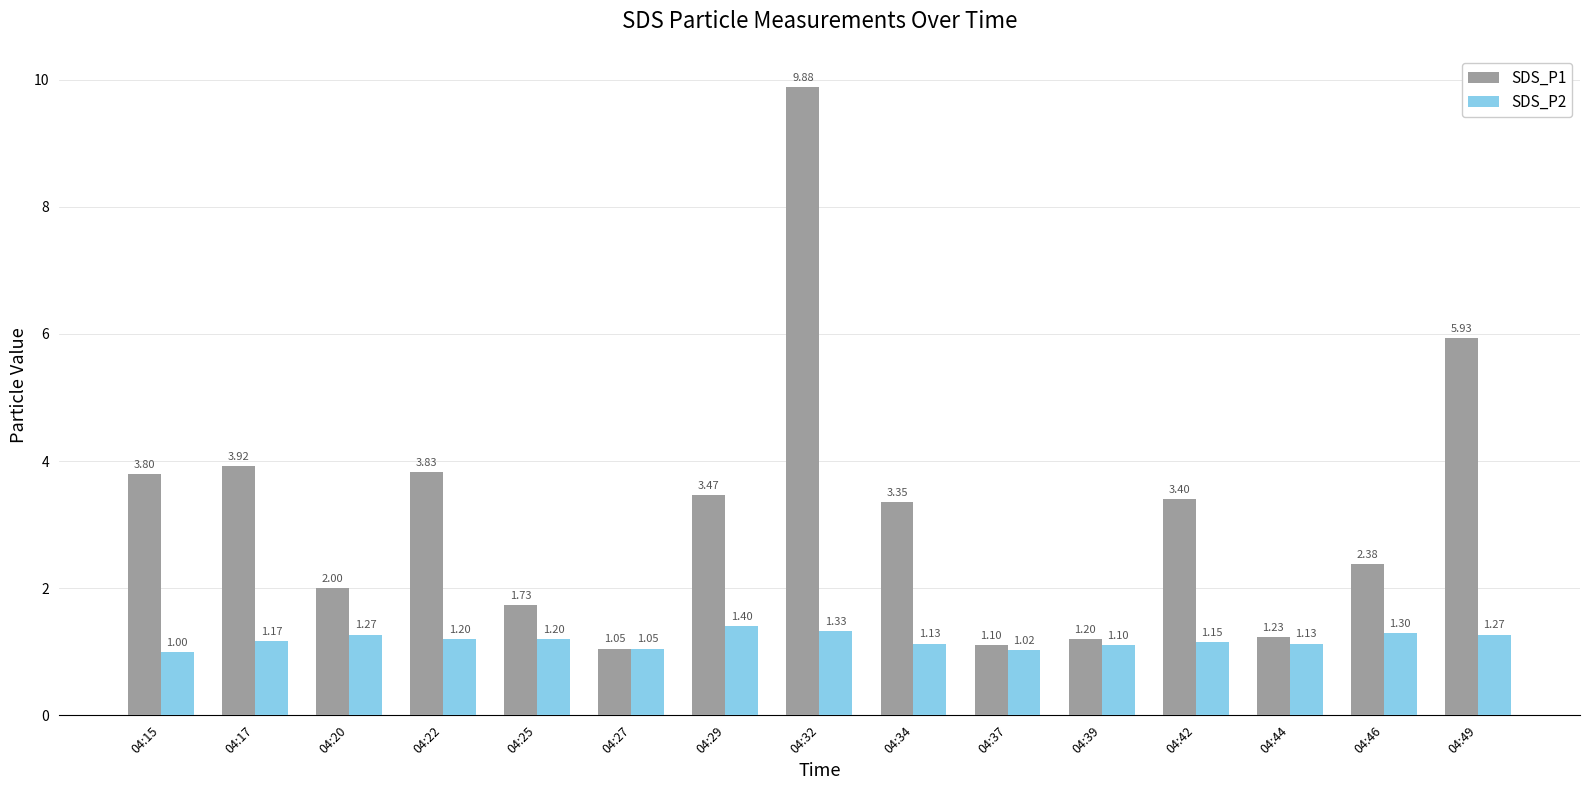

List the series in order of their overall mean, lowest first.

SDS_P2, SDS_P1